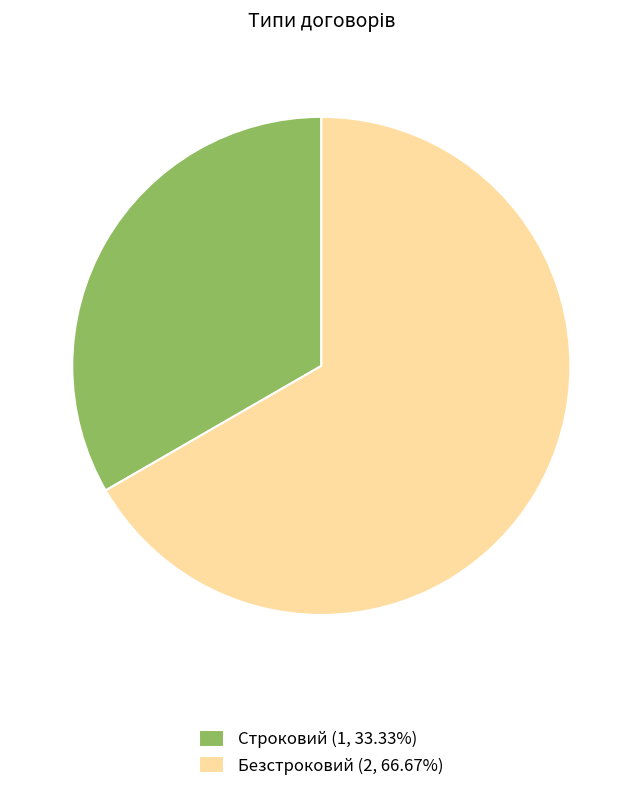

Approximately how many times larger is the value at Строковий (1, 33.33%) compared to Безстроковий (2, 66.67%)?

0.5